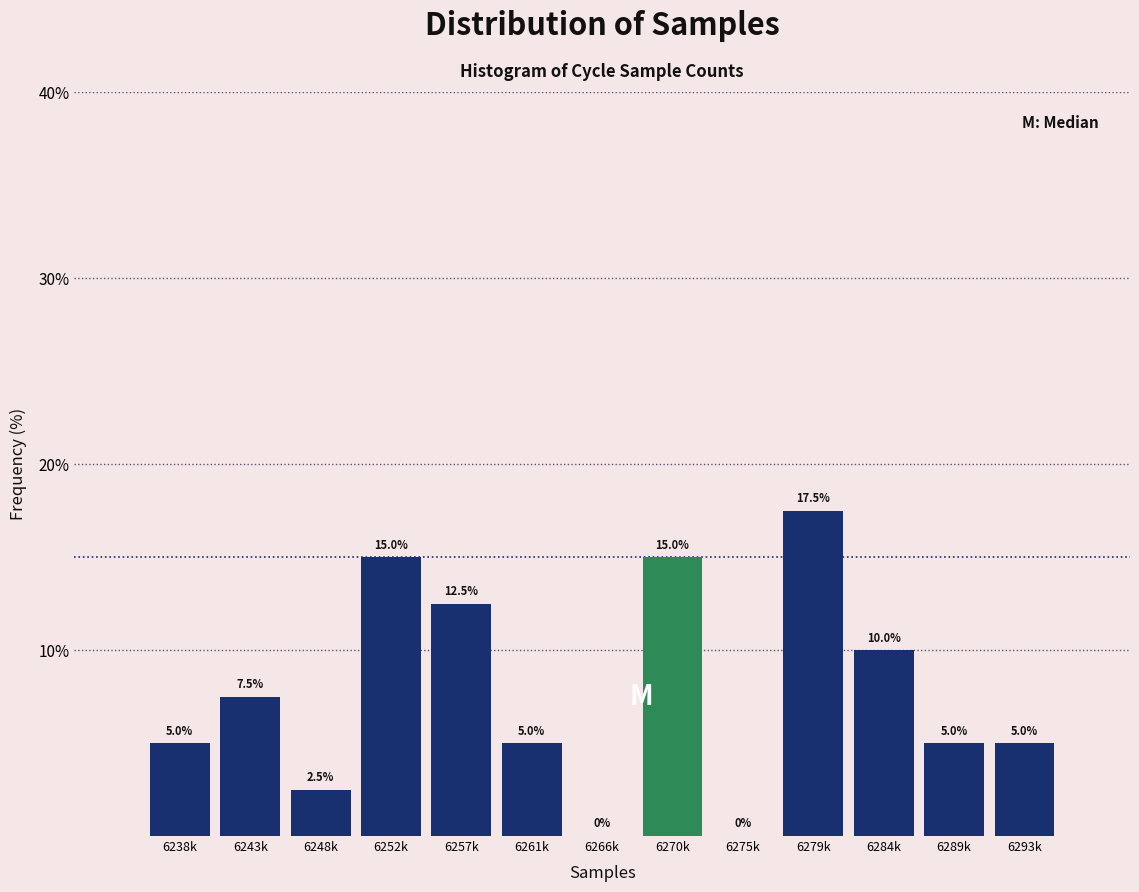

Reading left to right, list all the values displayed in this chart.

6238k=5.0	6243k=7.5	6248k=2.5	6252k=15.0	6257k=12.5	6261k=5.0	6266k=0.0	6270k=15.0	6275k=0.0	6279k=17.5	6284k=10.0	6289k=5.0	6293k=5.0